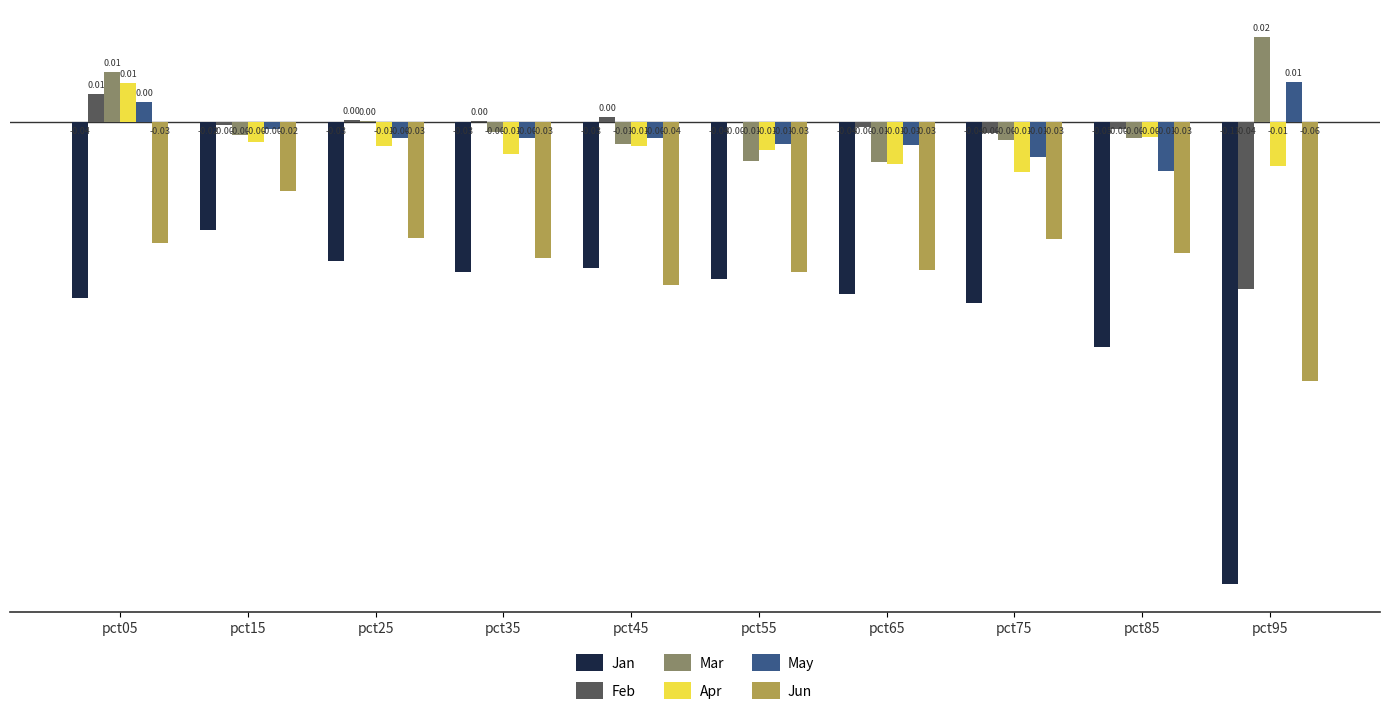

Which series has the widest spread of values?

Jan